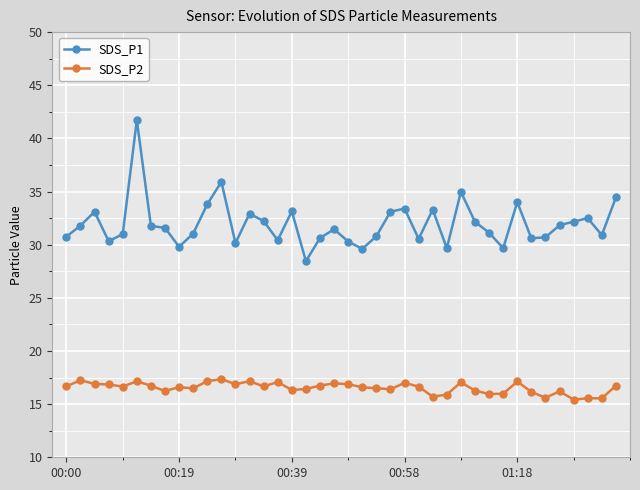

What is the maximum value shown in the chart?

41.7